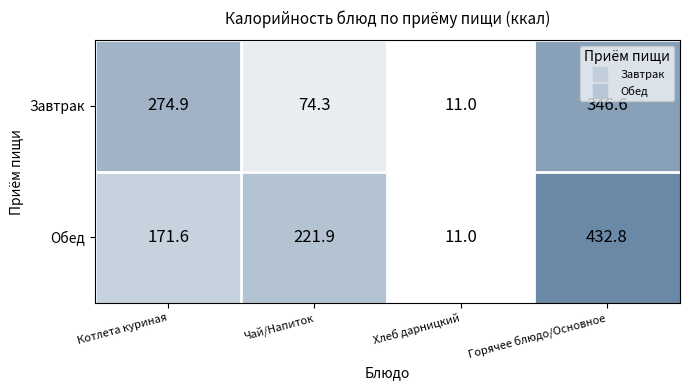

What is the difference between the maximum and second lowest values in the Обед series?

261.2